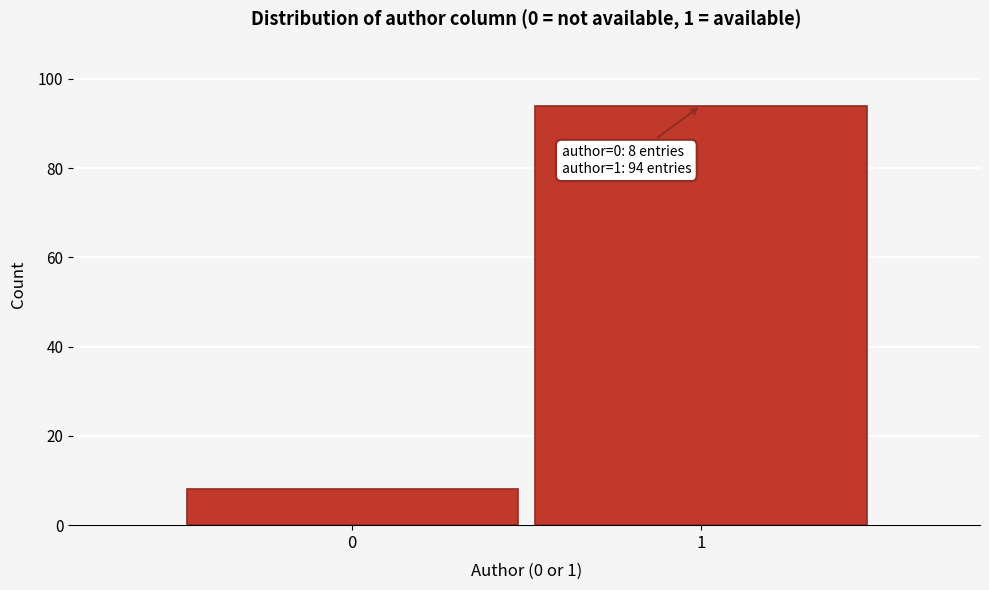

Reading left to right, what are all the values shown in this chart?

0=8	1=94